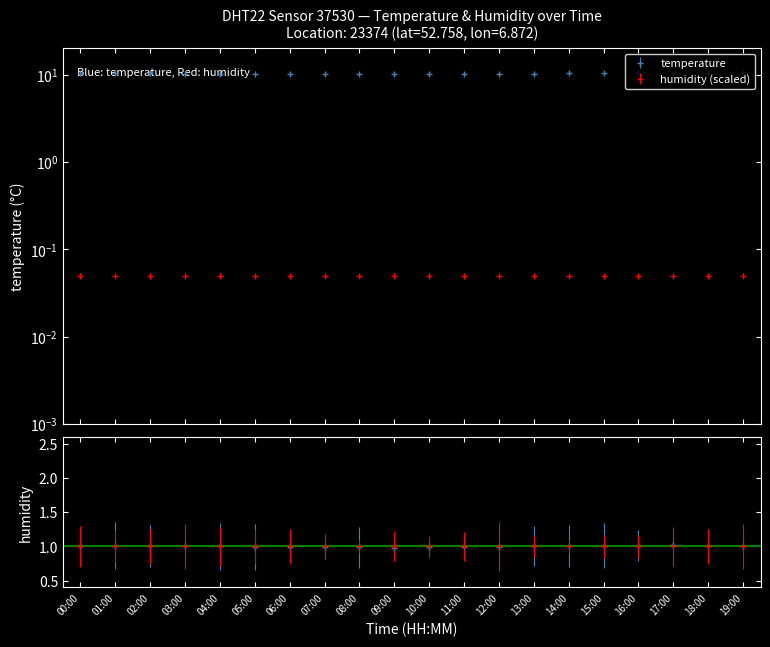

True or false: there are more than 2 points higher than both neighbors.

False